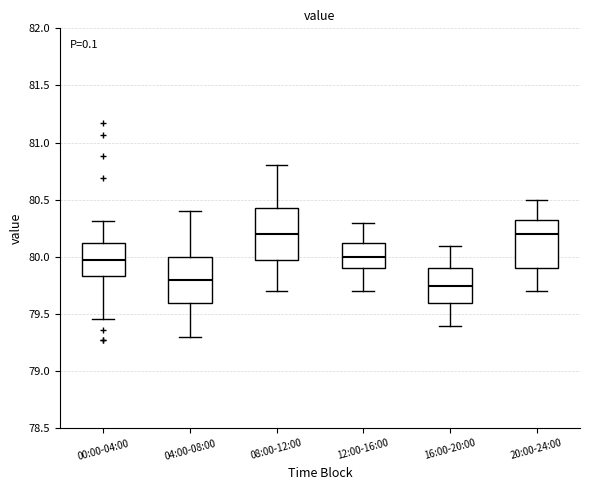

Where does the median line of the box for 12:00-16:00 sit on the y-axis? The values are not printed on the chart, so give them approximately, as read against the axis.

80.00